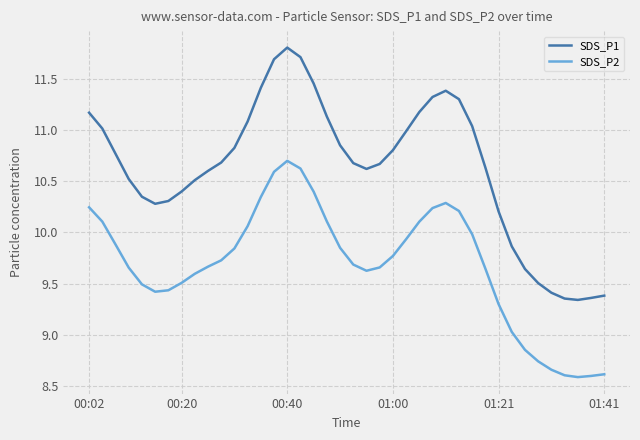

Which series has the largest total across all categories?

SDS_P1